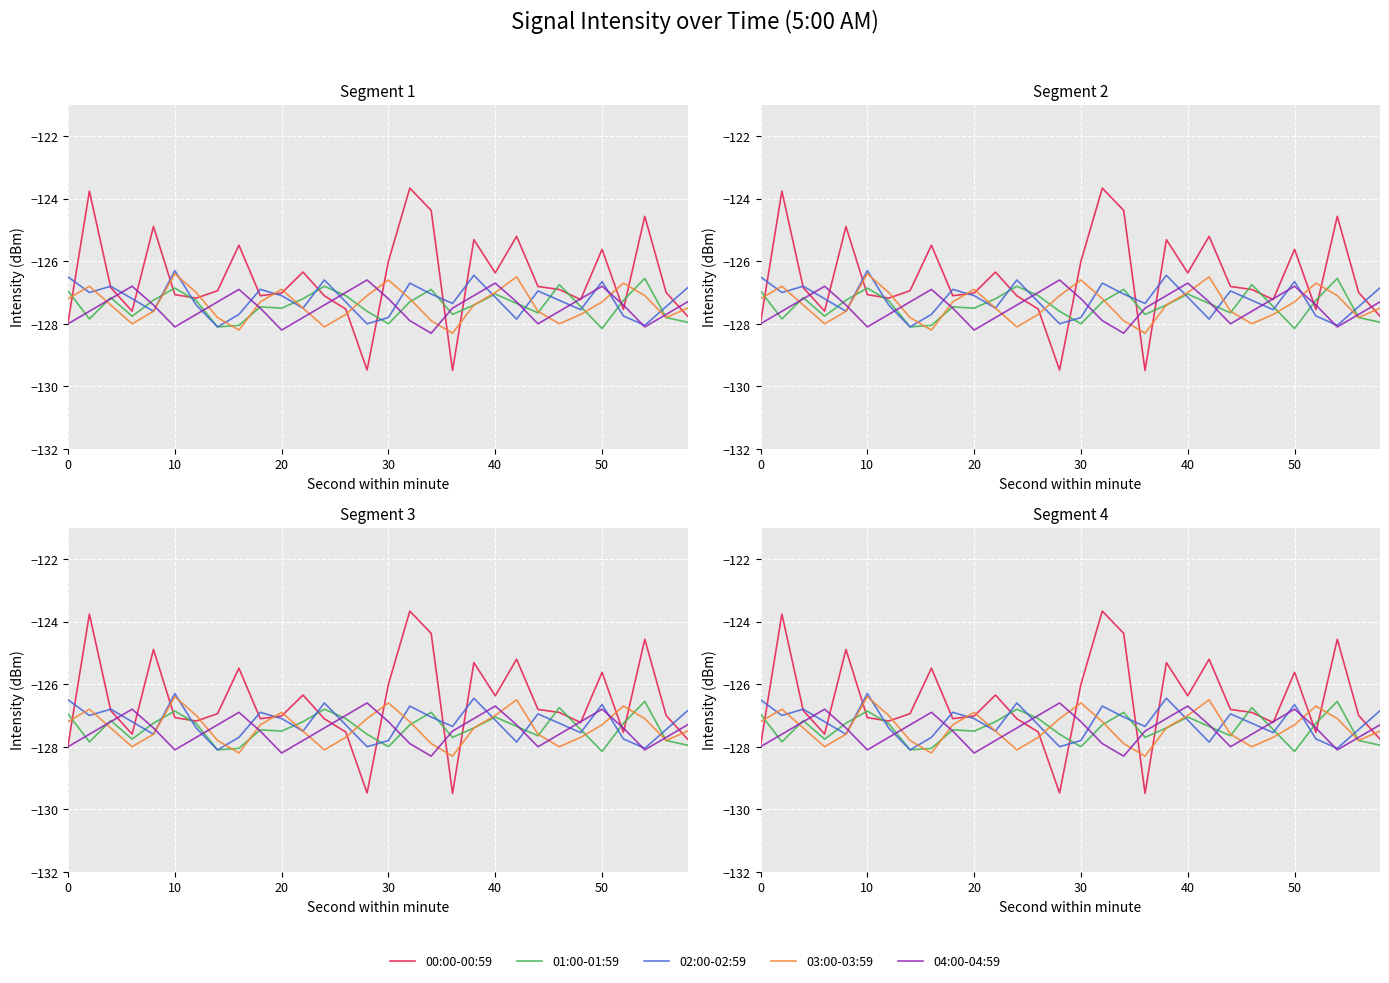

Which series has the largest range (max minus min)?

00:00-00:59